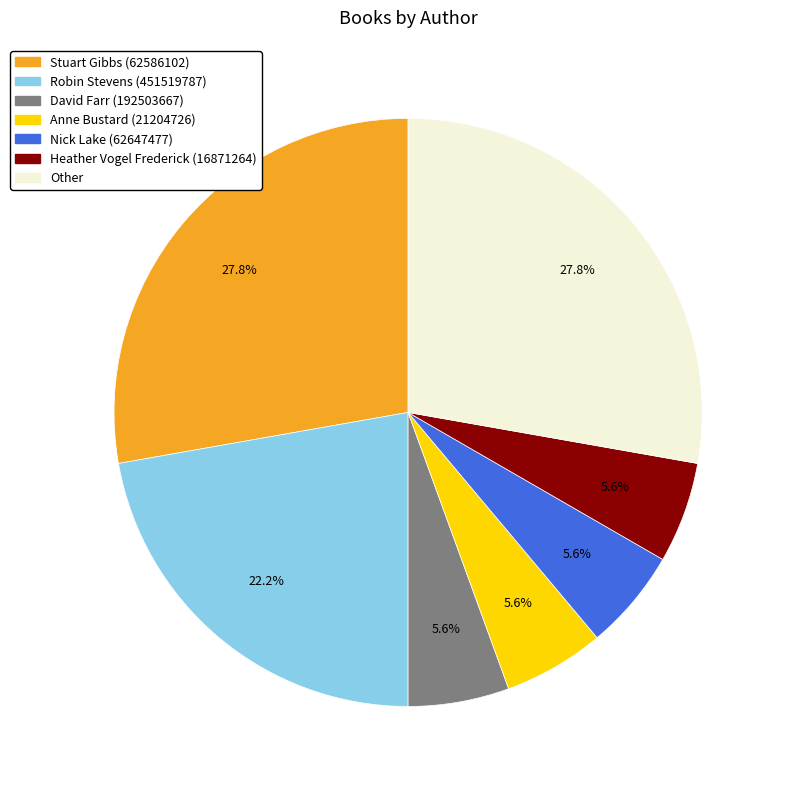

Is there a majority slice in this chart?

No